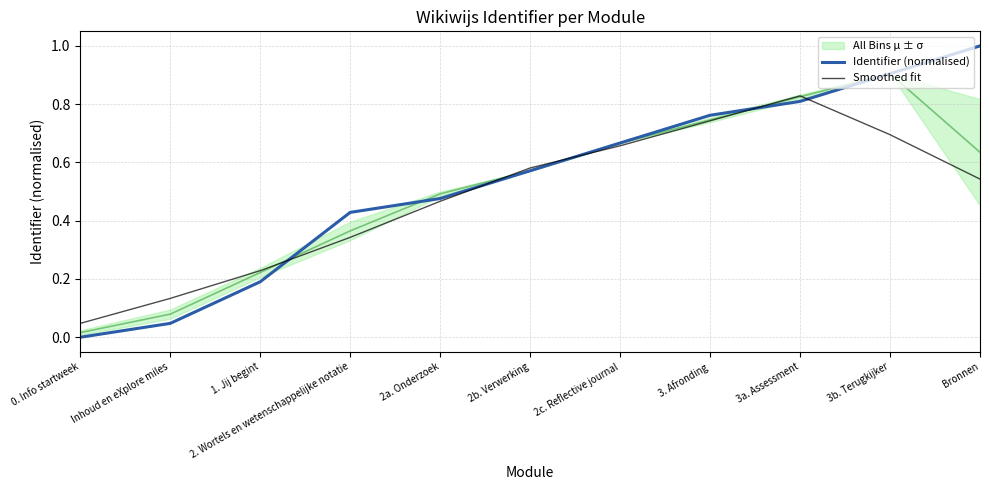

At which category does Smoothed fit reach its first local peak?

3a. Assessment